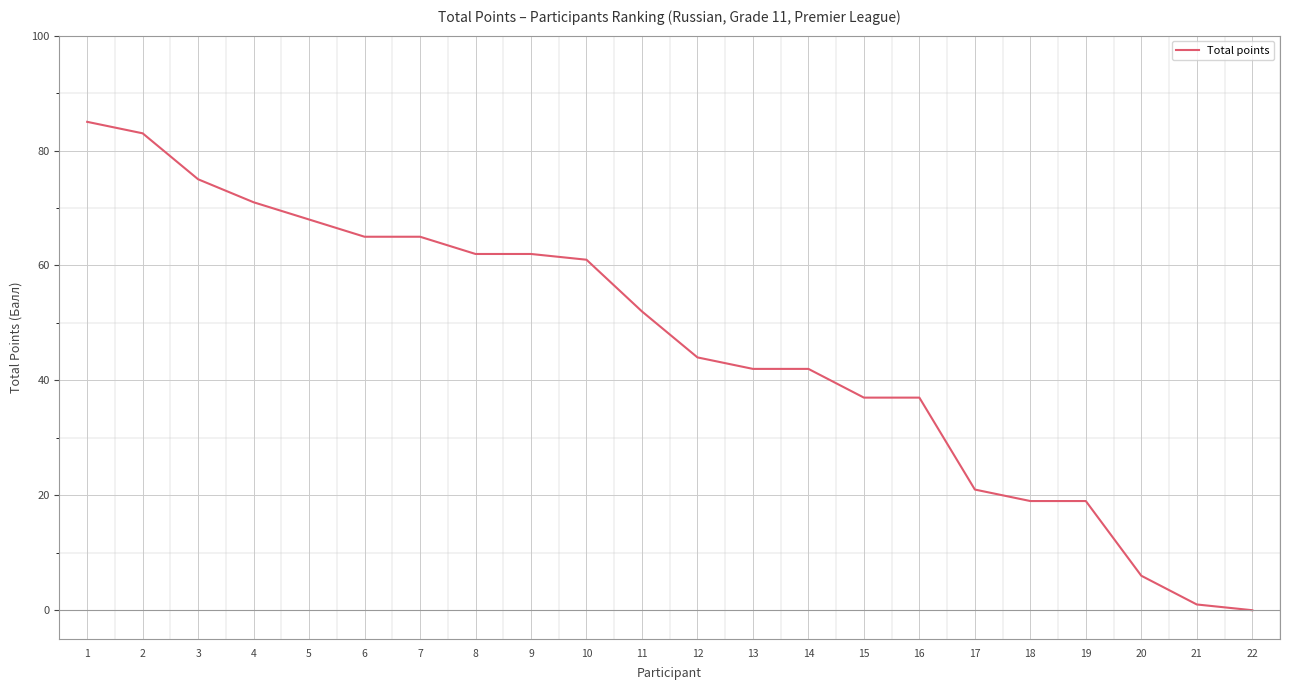

How many lines are shown in the chart?

1